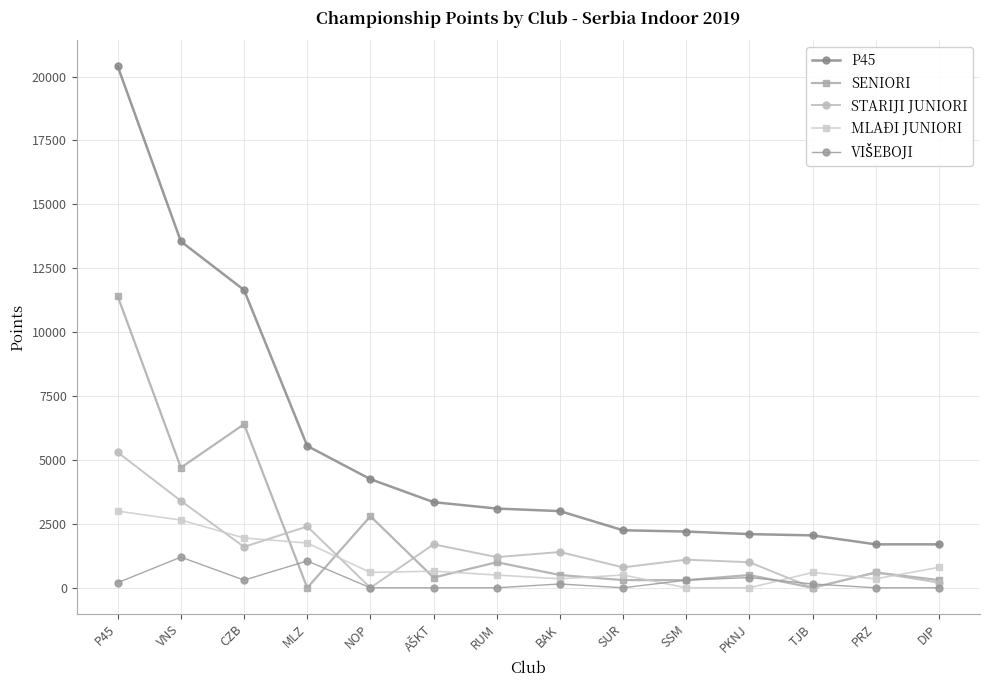

How many values in the P45 series are below 3100?

7